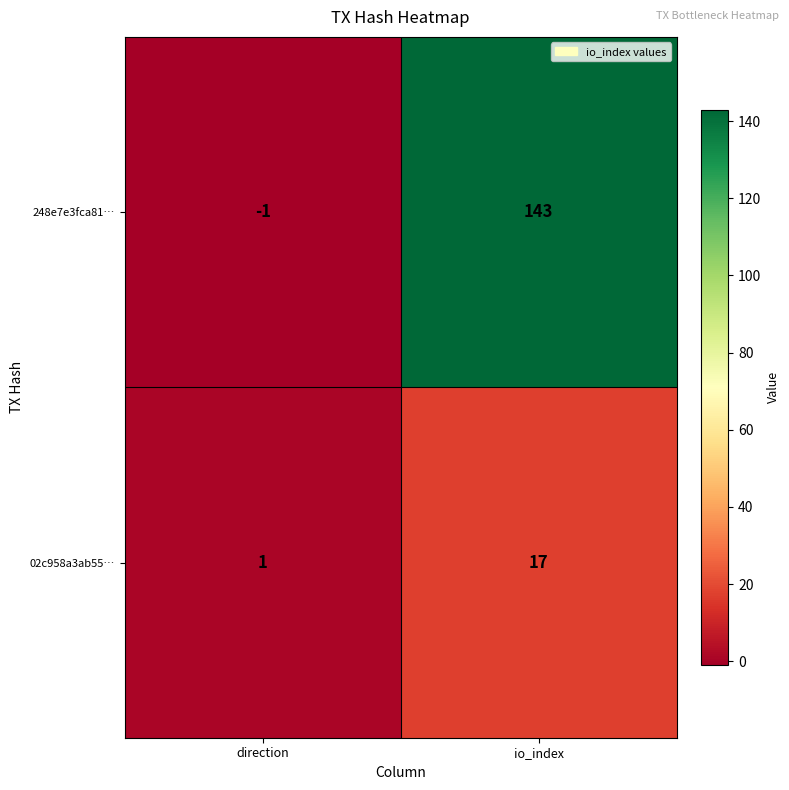

Is the value of 248e7e3fca81… at io_index greater than the value of 02c958a3ab55… at direction?

Yes